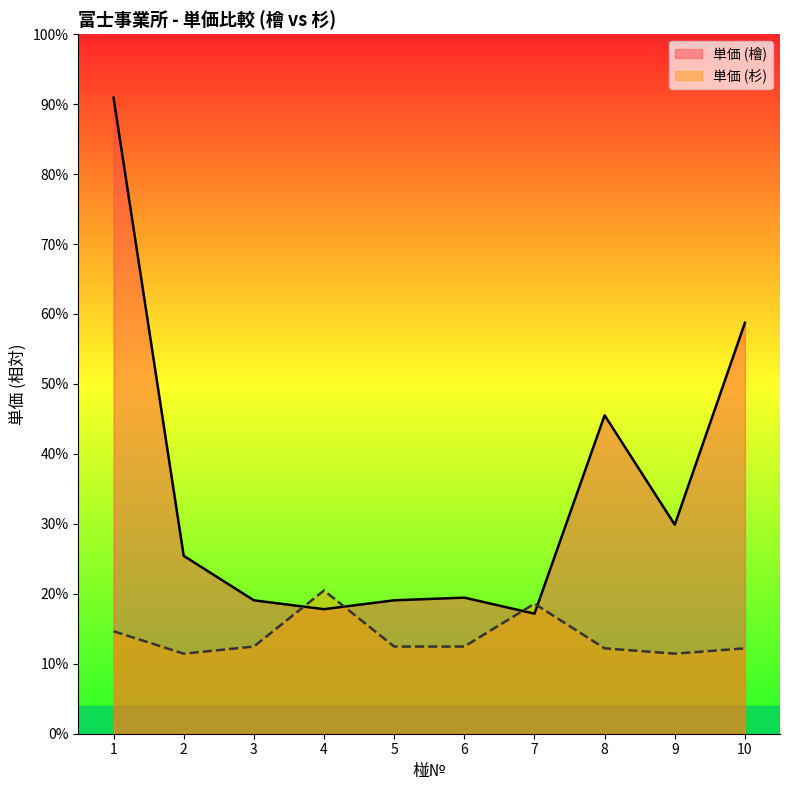

In 単価 (檜), how many points are lower than both neighbors (excluding endpoints)?

3